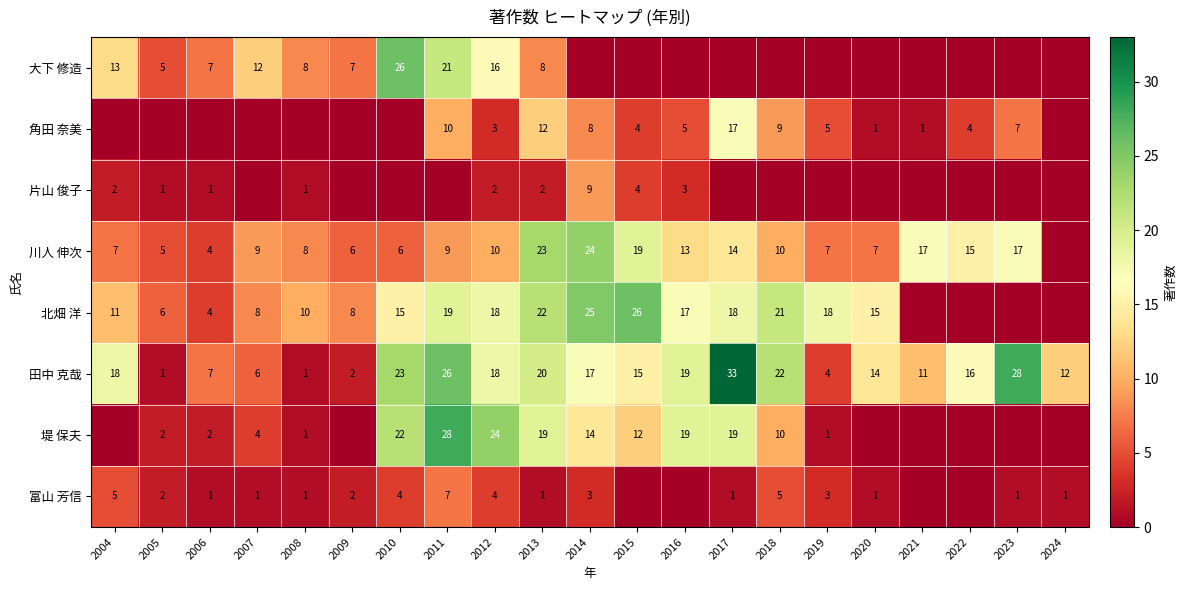

True or false: 富山 芳信 has a value of 12 at 2011.

False